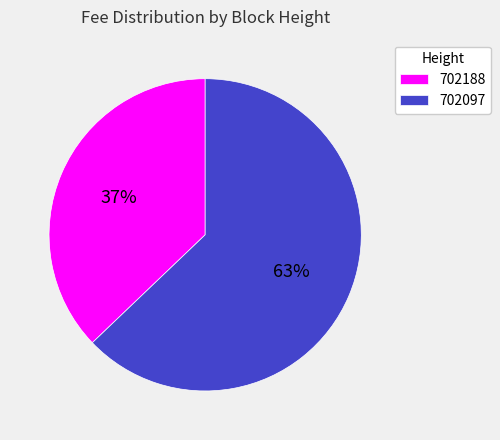

Which category has the biggest portion of the pie?

702097